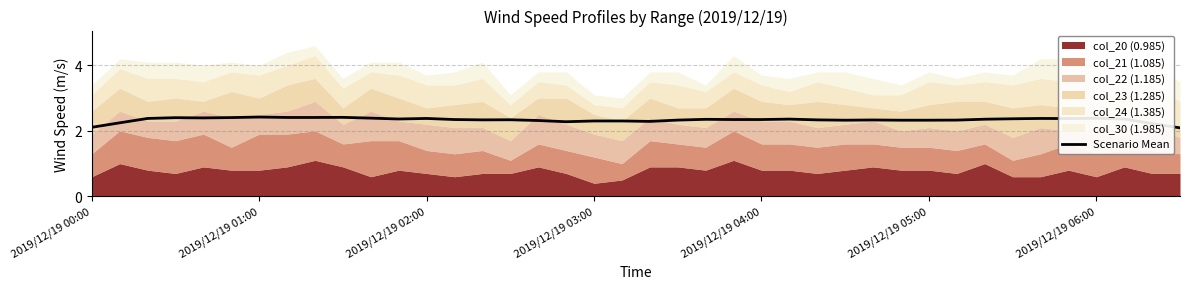

What is the greatest value displayed?

2.4